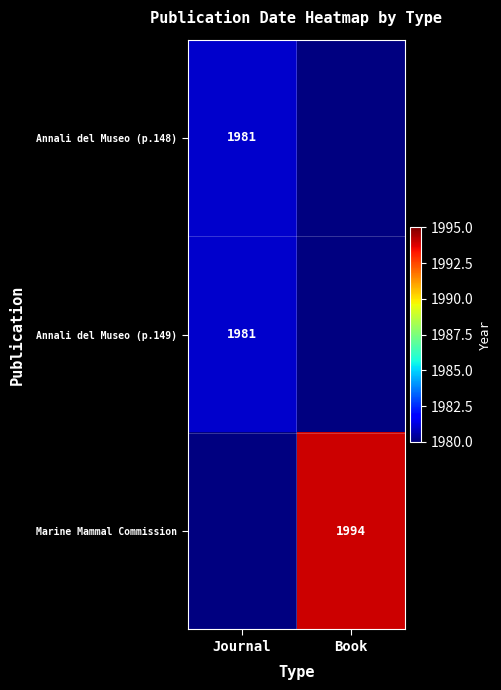

True or false: Annali del Museo (p.148) has a value of 734 at Journal.

False